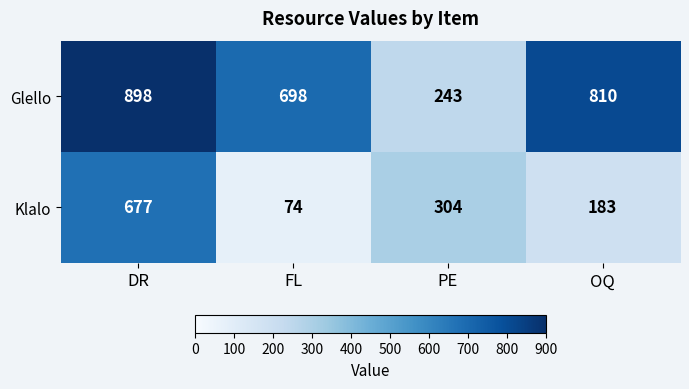

The Klalo series shows 908 at DR. True or false?

False